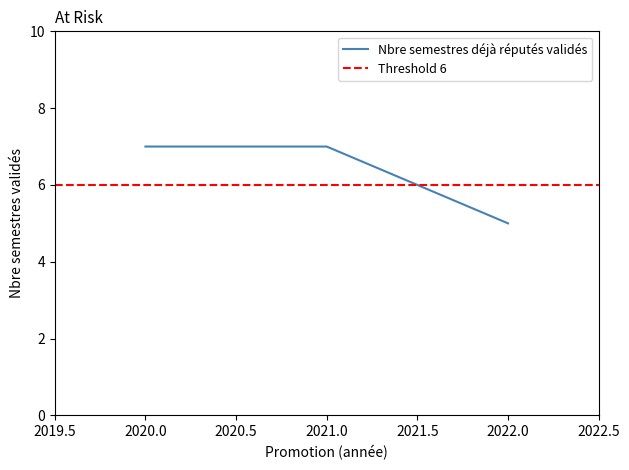

What is the difference between the maximum and minimum values?

2